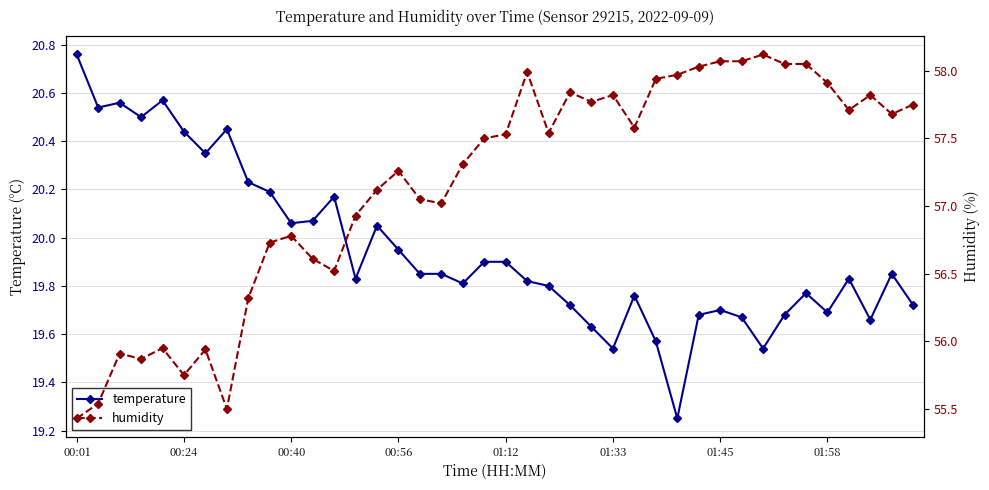

The value of temperature at 01:12 is 11.5. True or false?

False